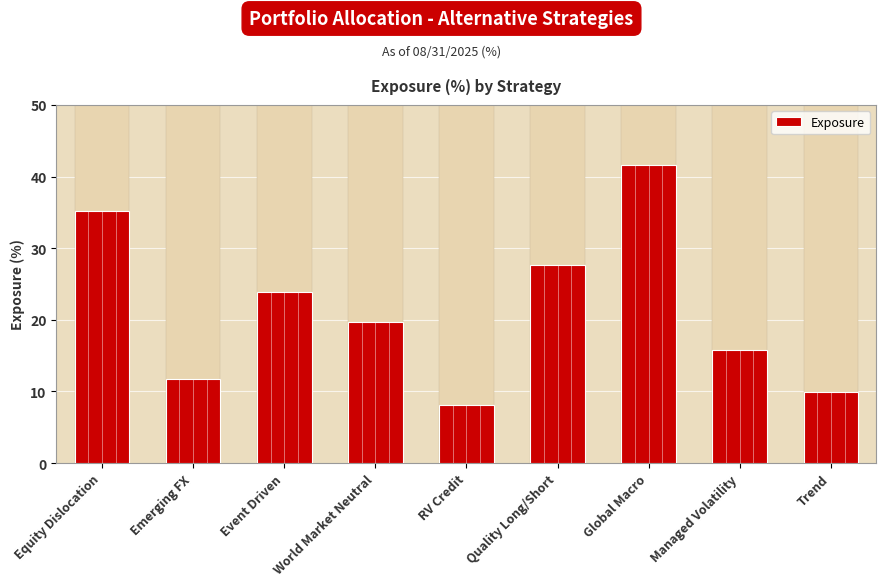

What is the label of the 4th bar from the left?

World Market Neutral